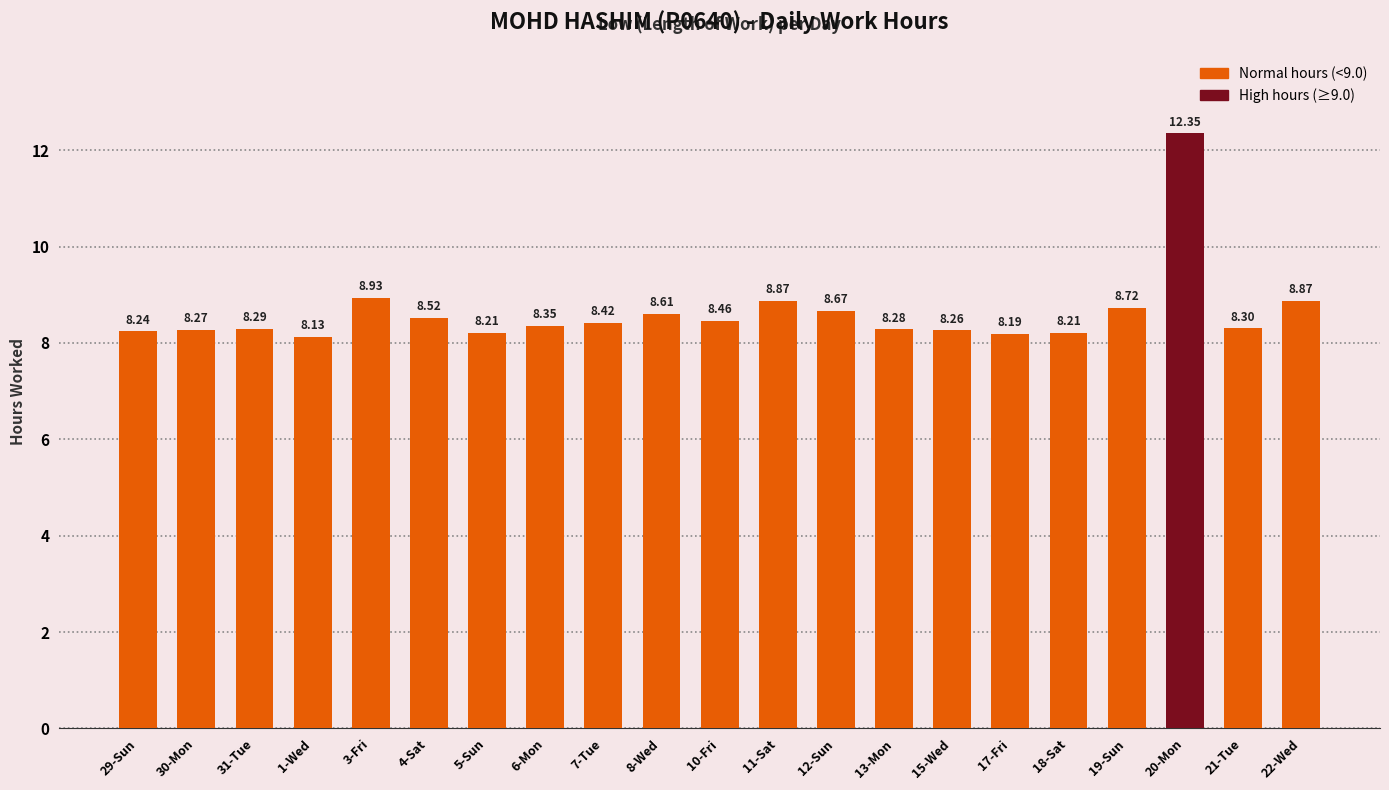

At which label is the value closest to 10?

3-Fri